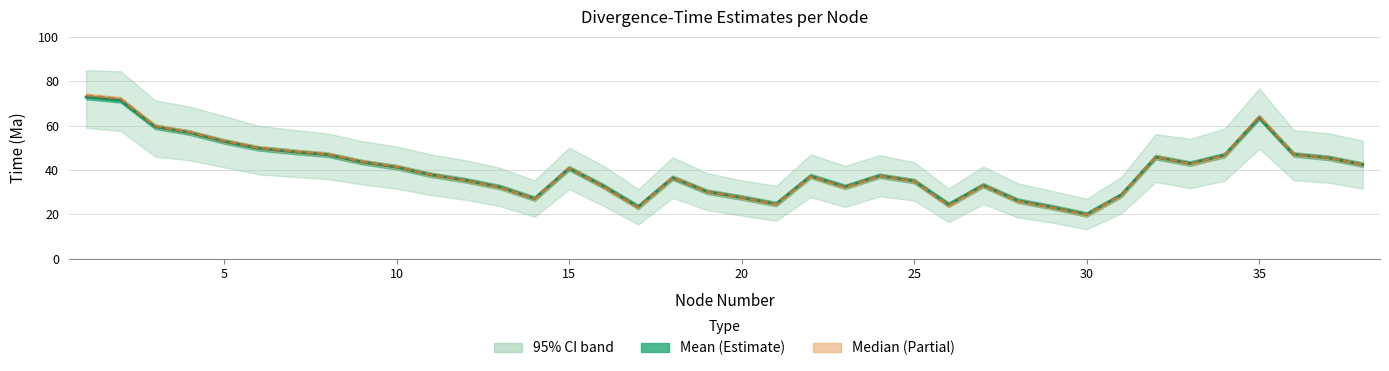

True or false: Mean has a value of 10.4 at 21.

False